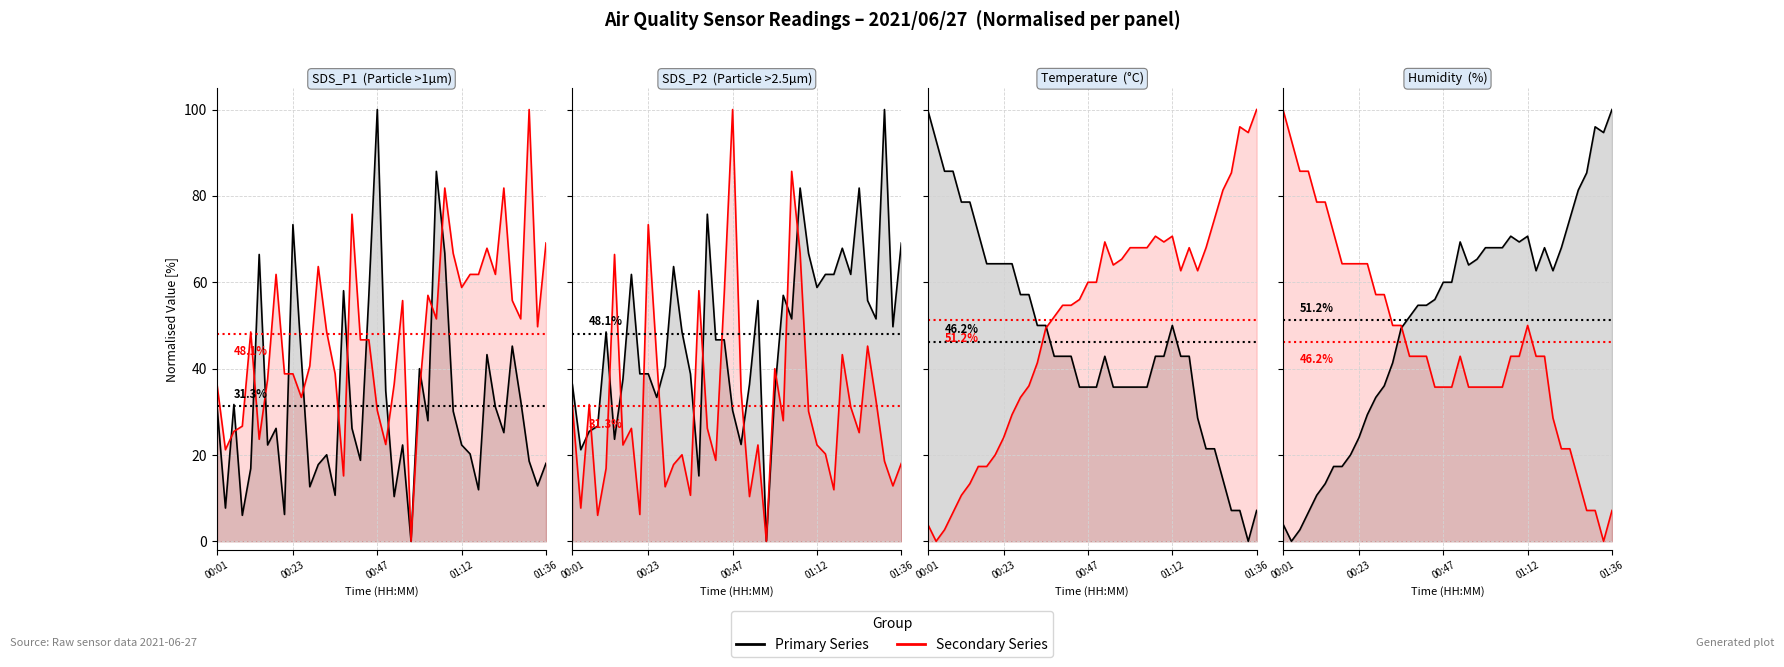

The Temp series shows 26.2 at 01:36. True or false?

False